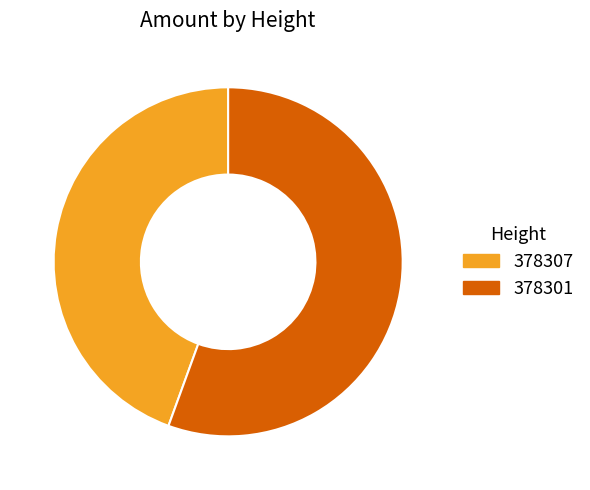

Does 378301 represent more than half of the total?

Yes